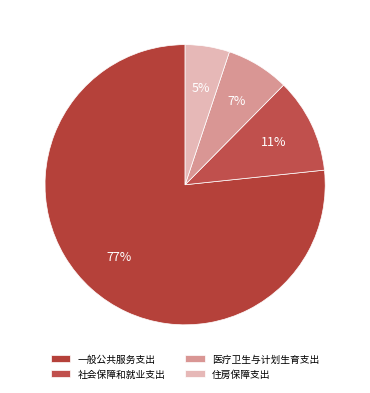

What percentage is NOT represented by 住房保障支出?

94.9%